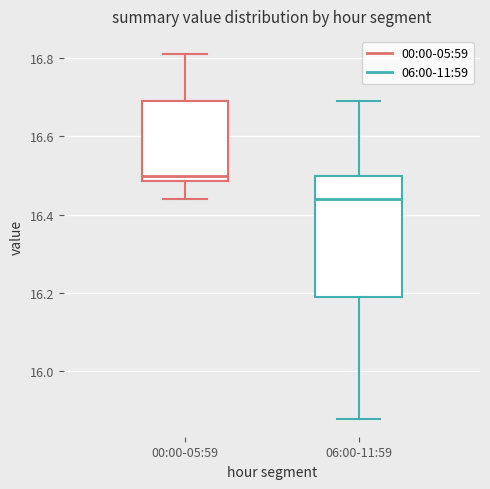

Reading left to right, read every box against the y-axis: the position of its median line, the range the box covers, and the ends of its whiskers. The values are not printed on the chart, so give them approximately, as read against the axis.

00:00-05:59: median 16.50, box 16.48 to 16.70, whiskers 16.44 to 16.82
06:00-11:59: median 16.44, box 16.20 to 16.50, whiskers 15.88 to 16.70